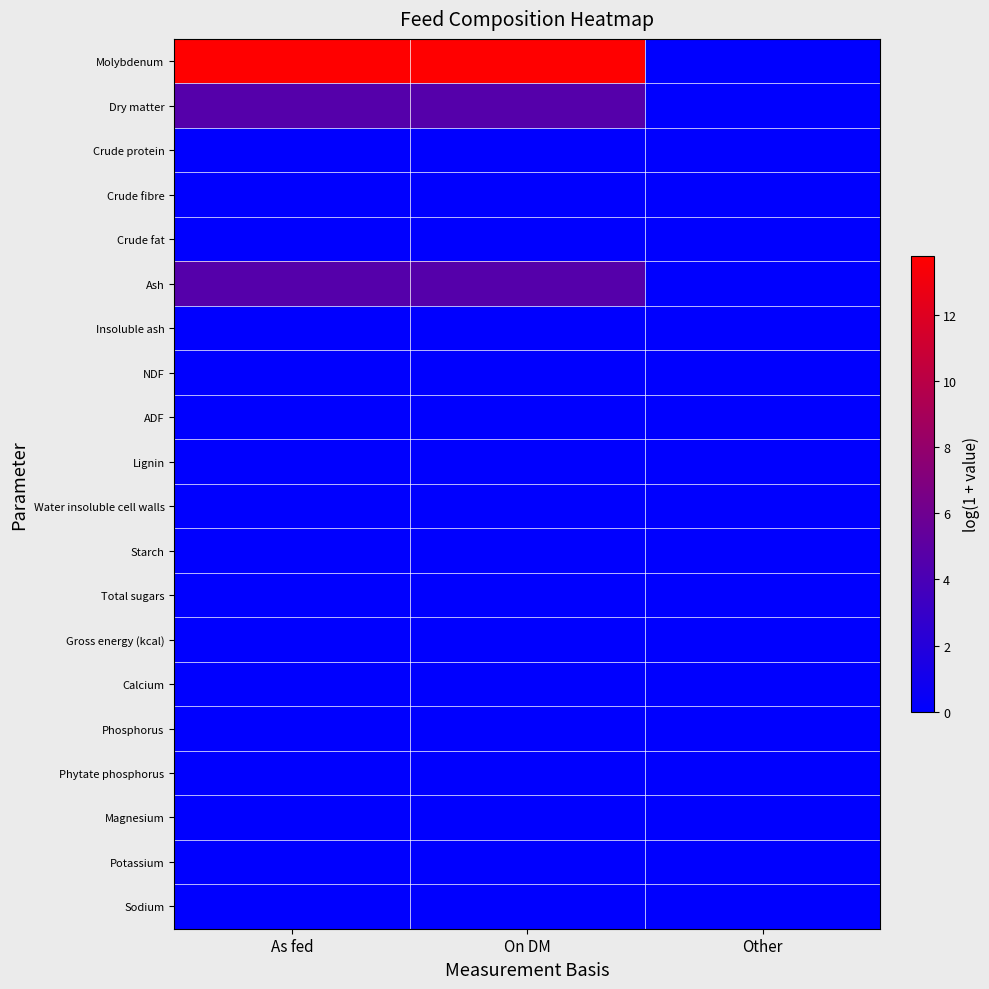

Between As fed and On DM, which is larger?

On DM